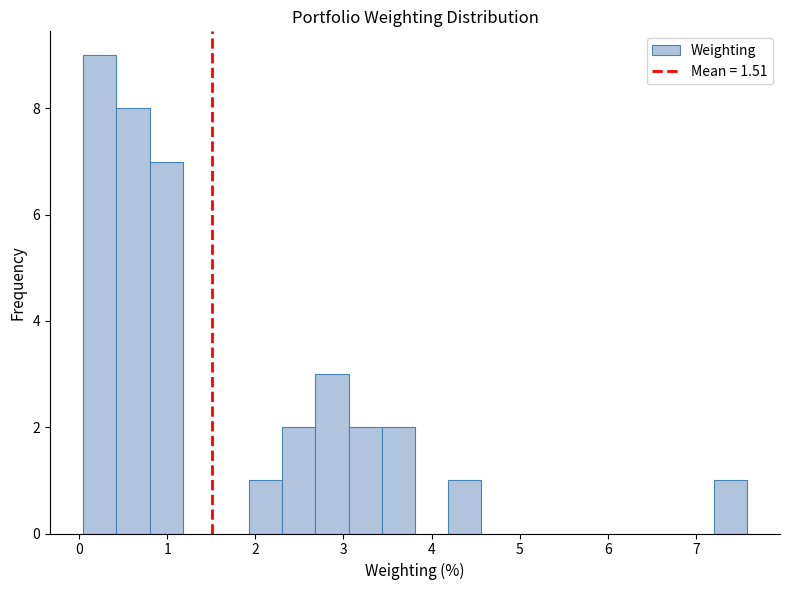

Around what value on the x-axis is the tallest bar? Give the approximate position of its centre, as read against the axis.

0.2